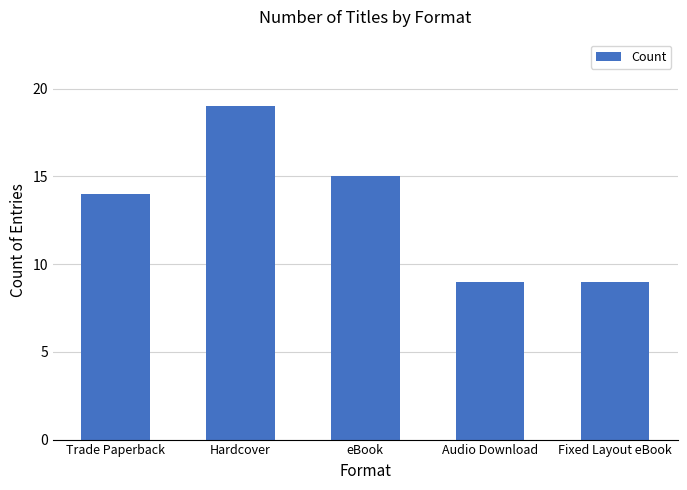

True or false: the data shows 4 at eBook.

False